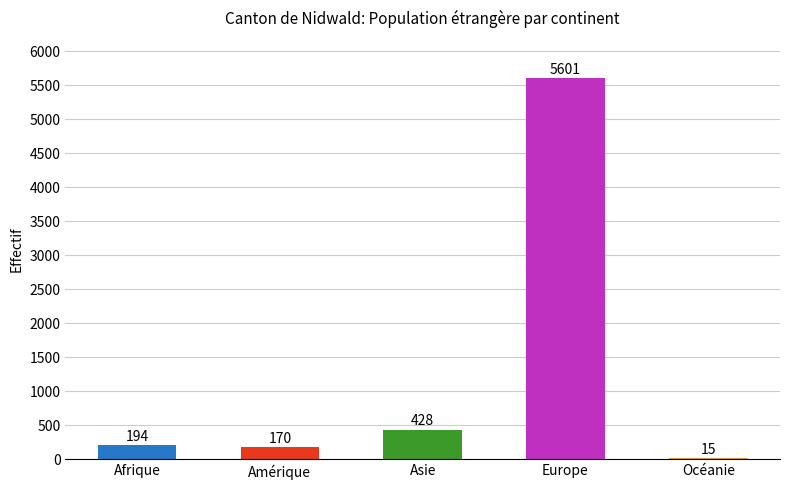

What is the approximate value at Afrique, to the nearest 50?

200